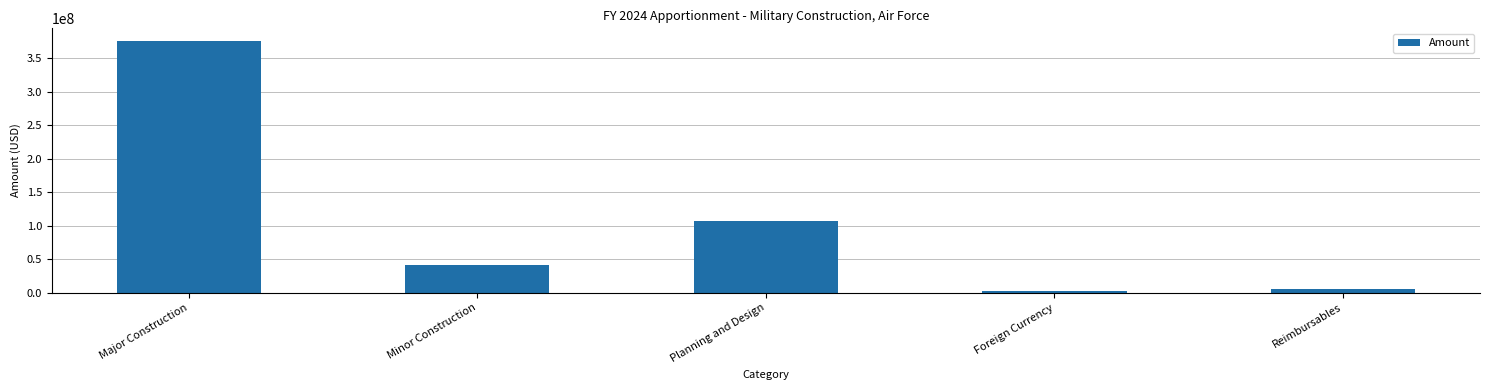

What is the ratio of the value at Planning and Design to the value at Minor Construction?

2.6